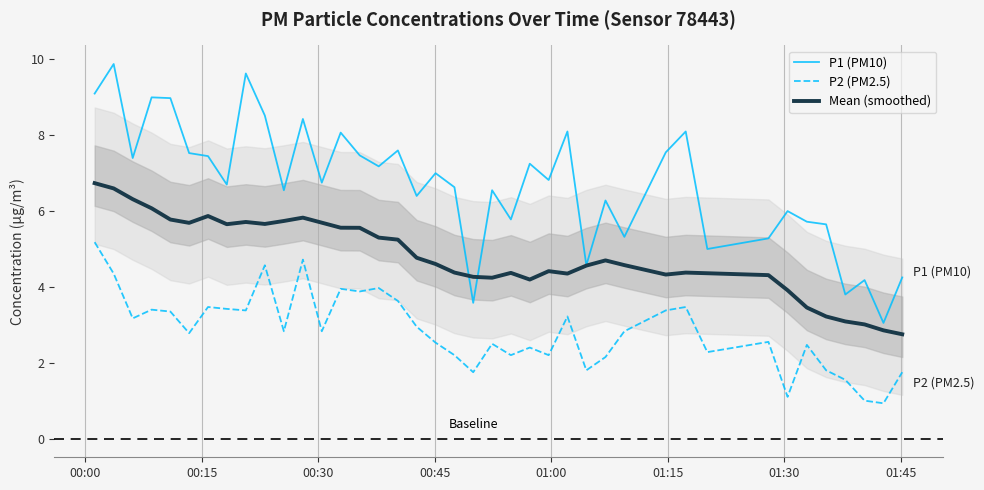

True or false: P1 (PM10) and P2 (PM2.5) intersect in this chart.

False